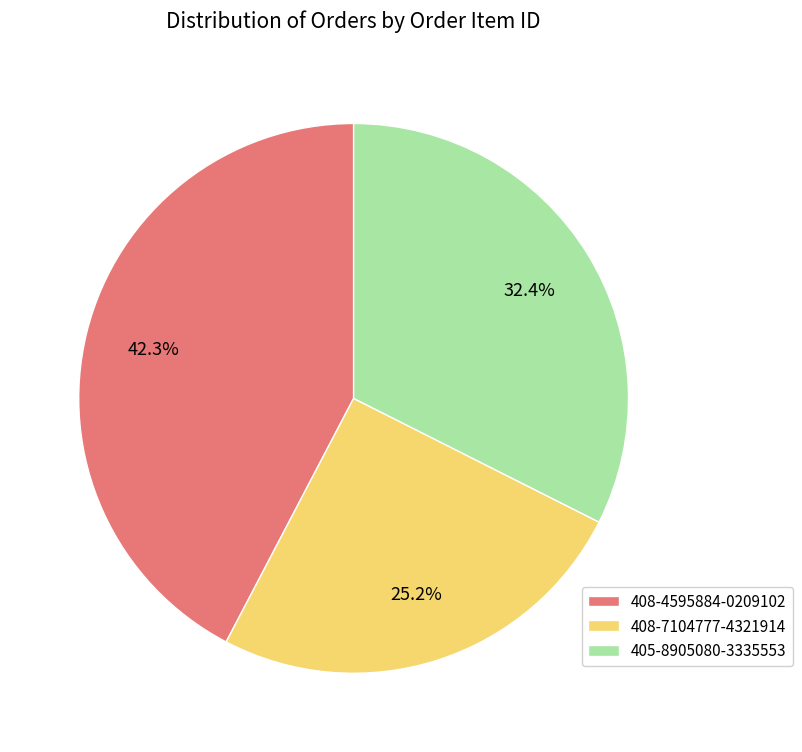

What is the largest slice in the pie chart?

408-4595884-0209102